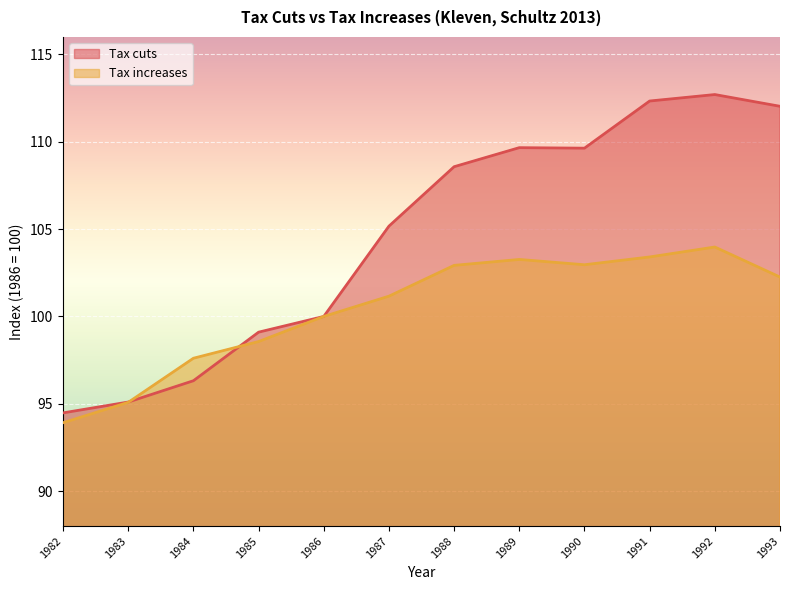

Which series has the largest range (max minus min)?

Tax cuts